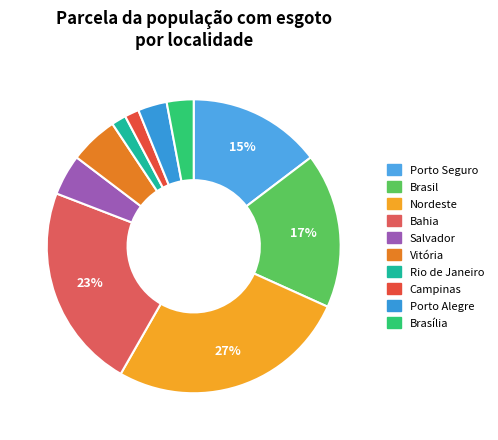

The Nordeste slice represents 27% of the pie. True or false?

True